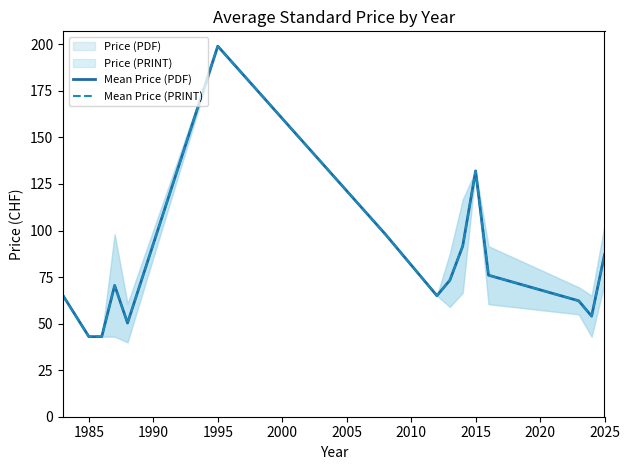

True or false: Mean Price (PDF) and Mean Price (PRINT) cross at least once.

False